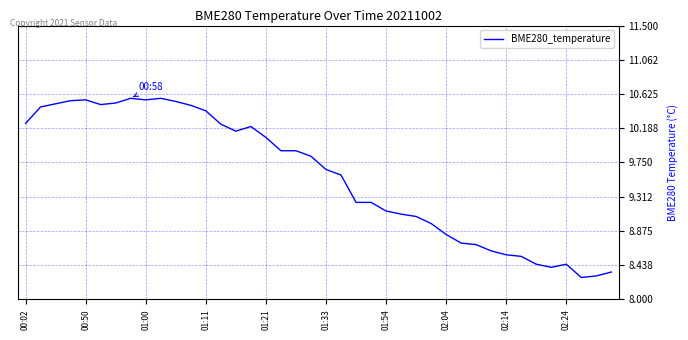

What is the difference between the maximum and minimum values?

2.3